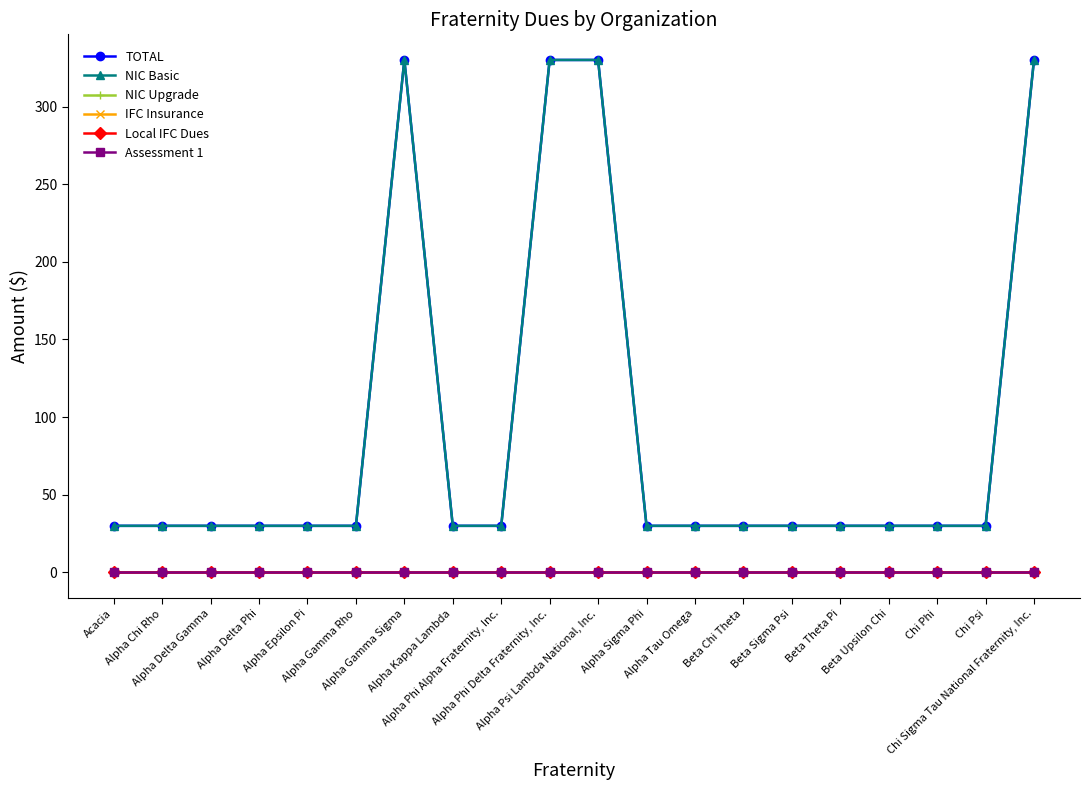

Which category has the lowest value across all series?

Acacia